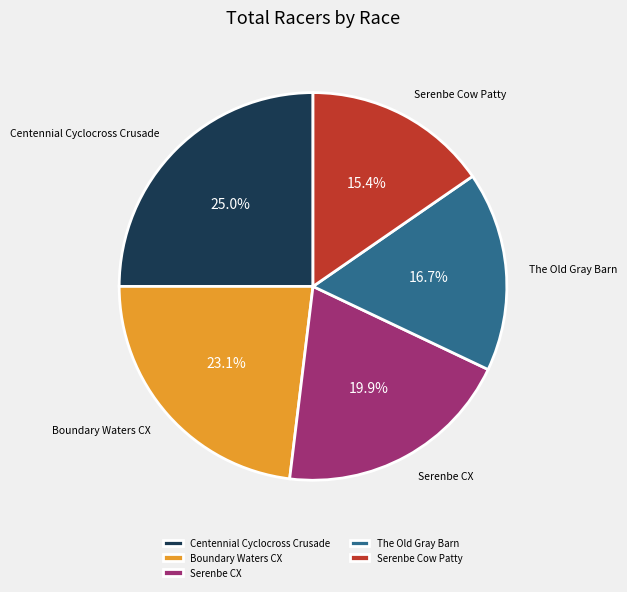

How many segments does this pie chart have?

5